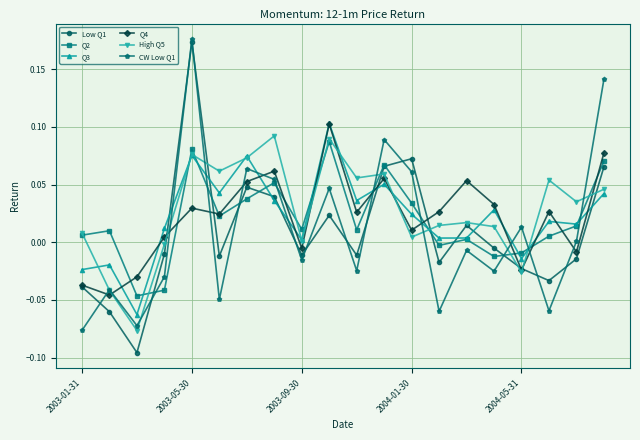

How many data points does each series have?

20